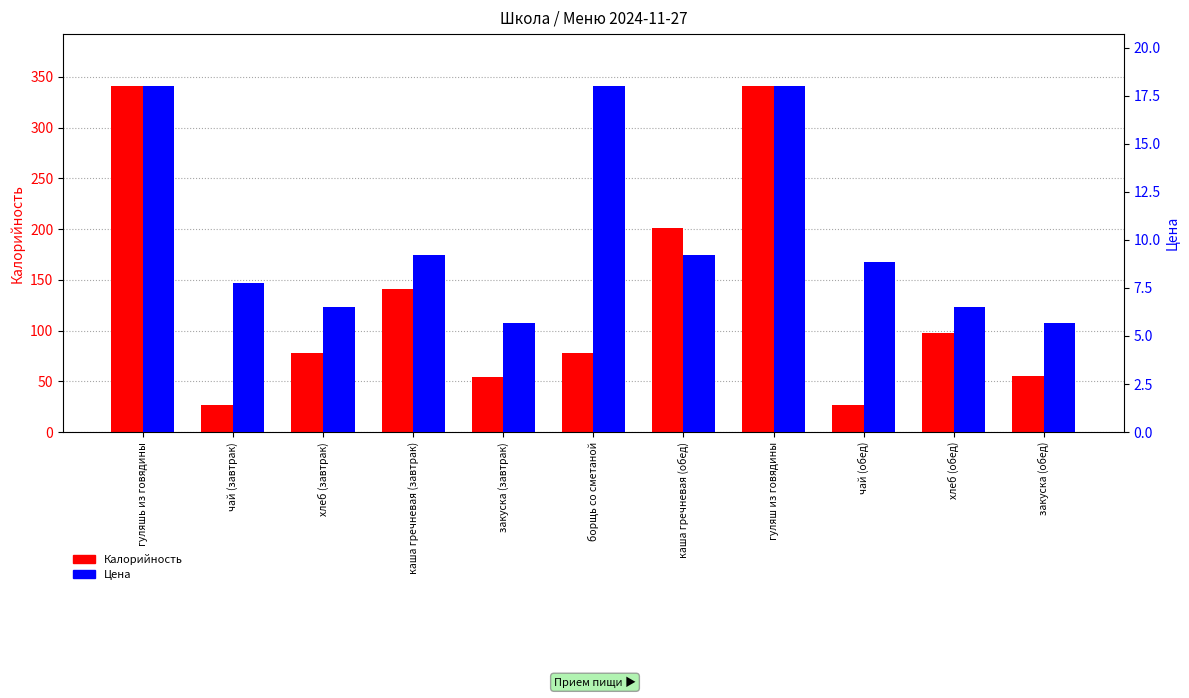

What is the highest value of the Цена series?

18.0